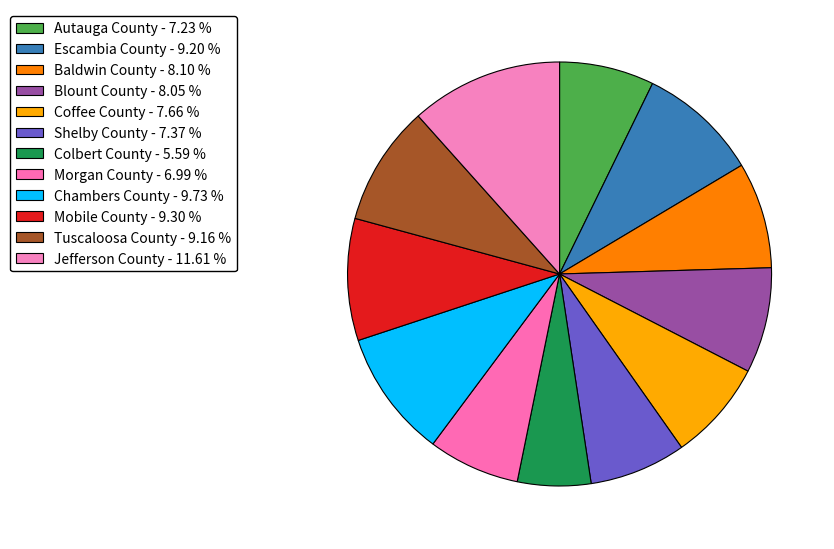

How much of the chart is everything except Escambia County?

90.8%